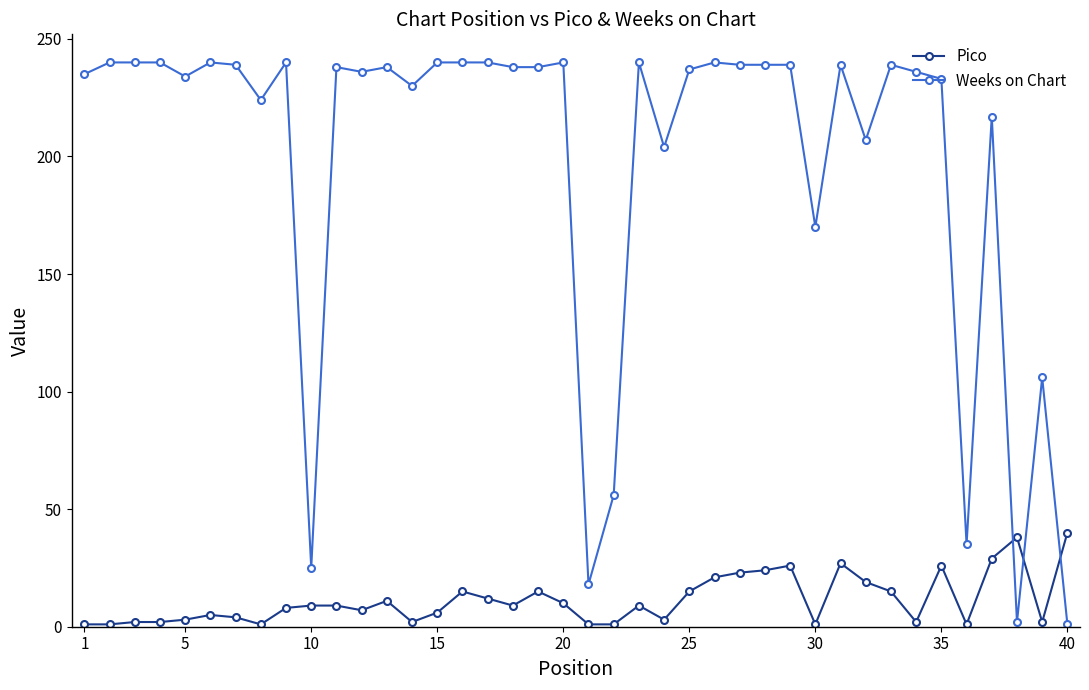

Does the chart display data point markers on the line(s)?

Yes